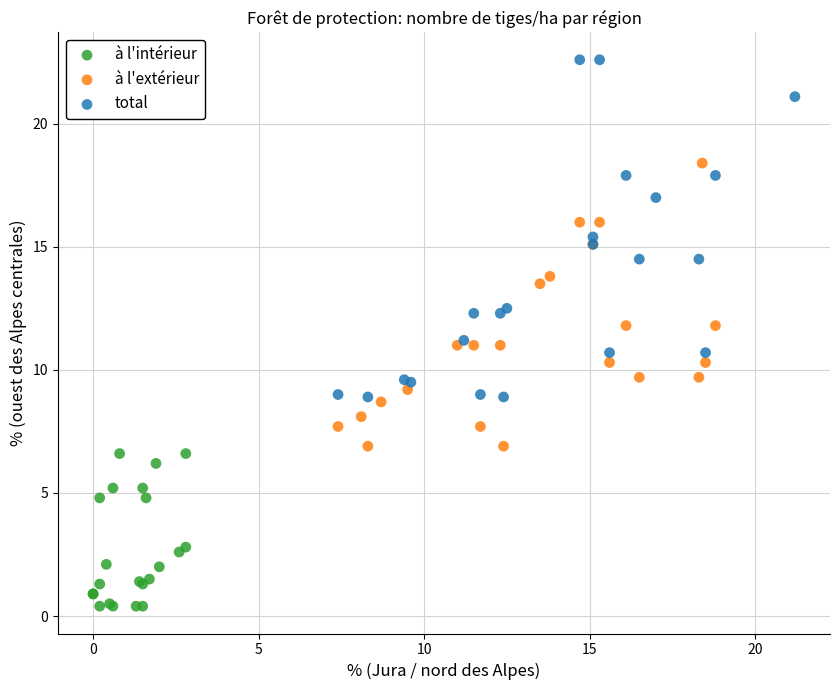

Which series has the largest Y range (max minus min)?

total